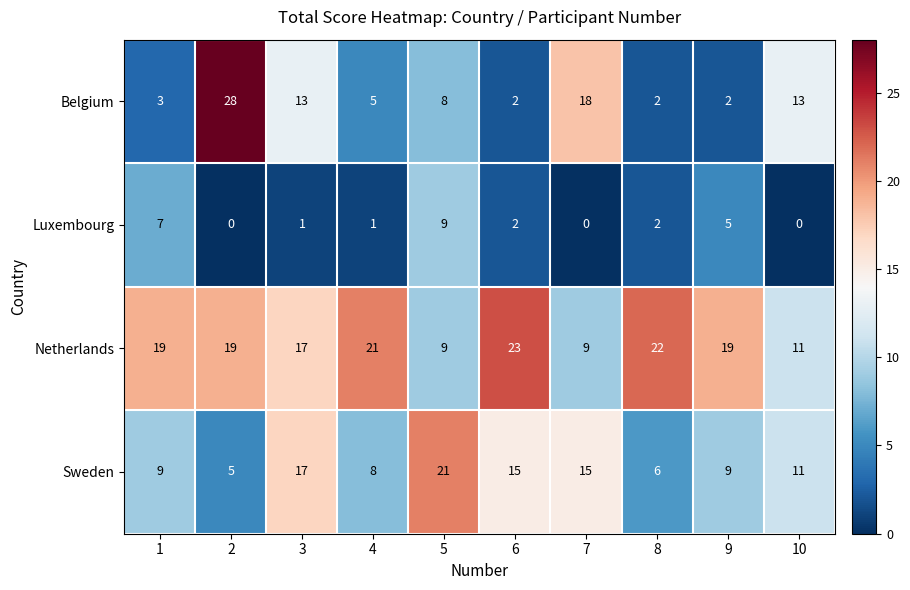

What is the greatest value displayed?

28